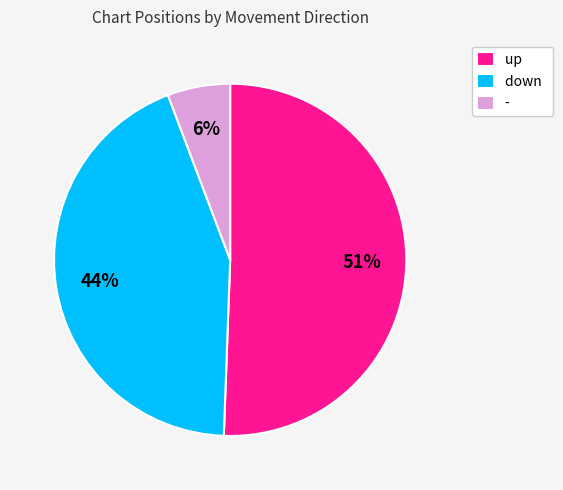

What percentage is the - slice, to the nearest percent?

6%